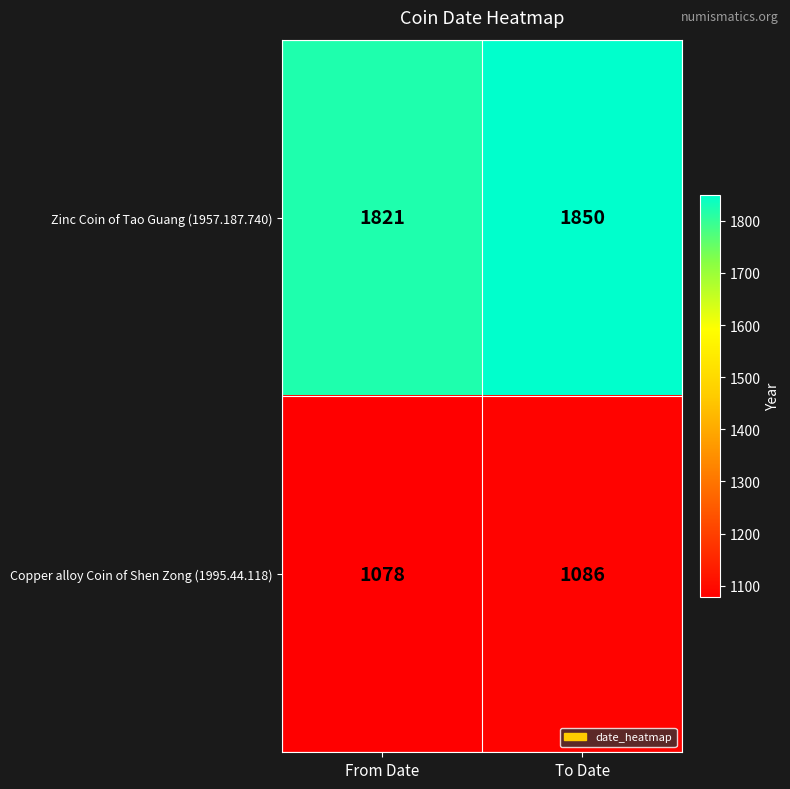

Is it true that Copper alloy Coin of Shen Zong (1995.44.118) equals 1786 at From Date?

False